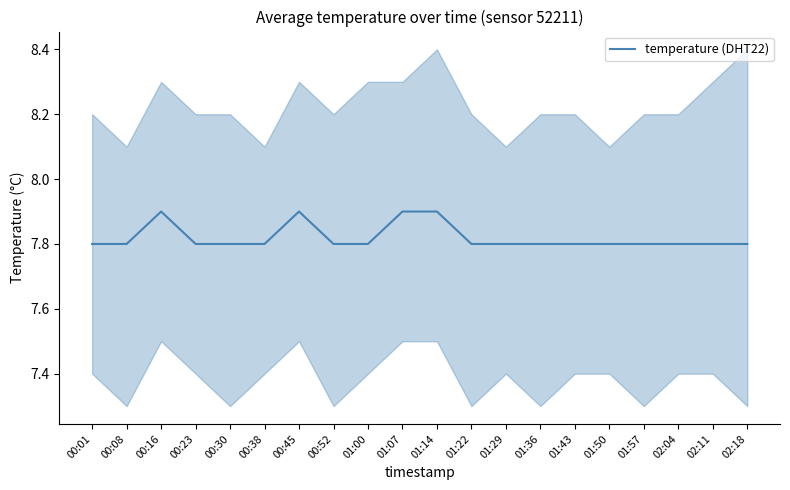

Where is the first local maximum?

00:16